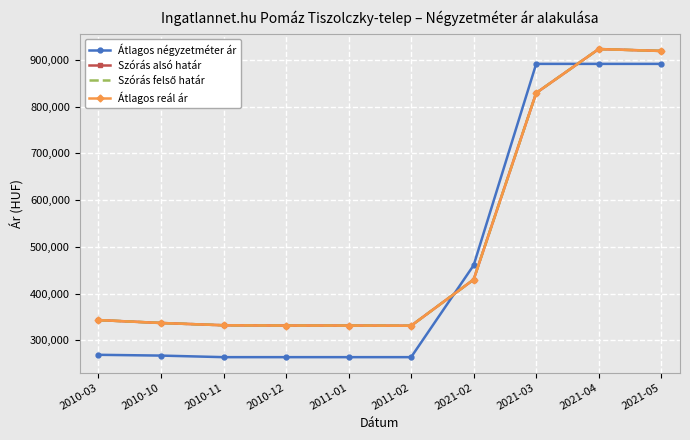

How many times do Átlagos négyzetméter ár and Szórás alsó határ cross each other?

2